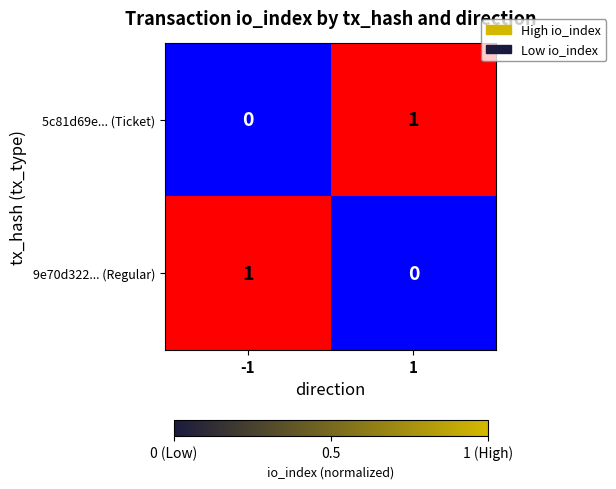

Rank the categories by 9e70d322... (Regular) value from highest to lowest.

-1, 1